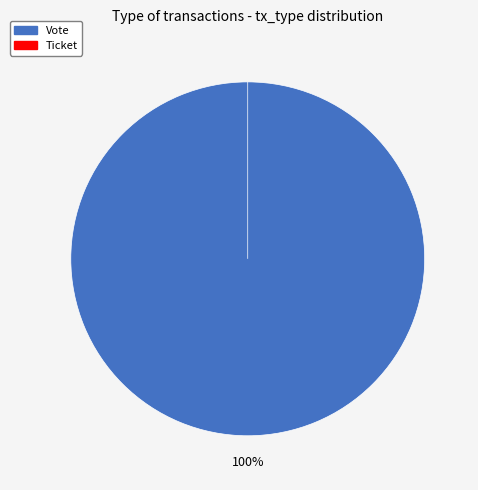

Is it true that Vote is 100% of the pie?

True